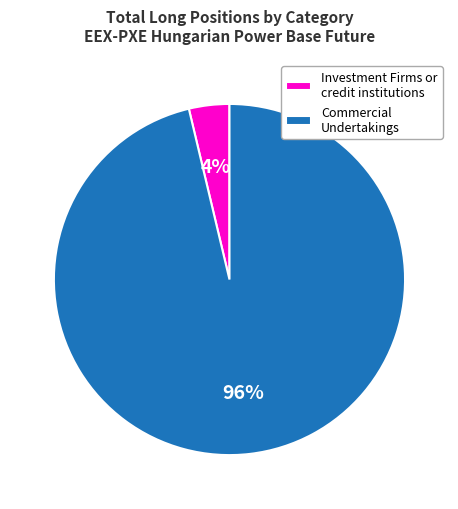

Combined, do Commercial Undertakings and Investment Firms or credit institutions account for over 50%?

Yes